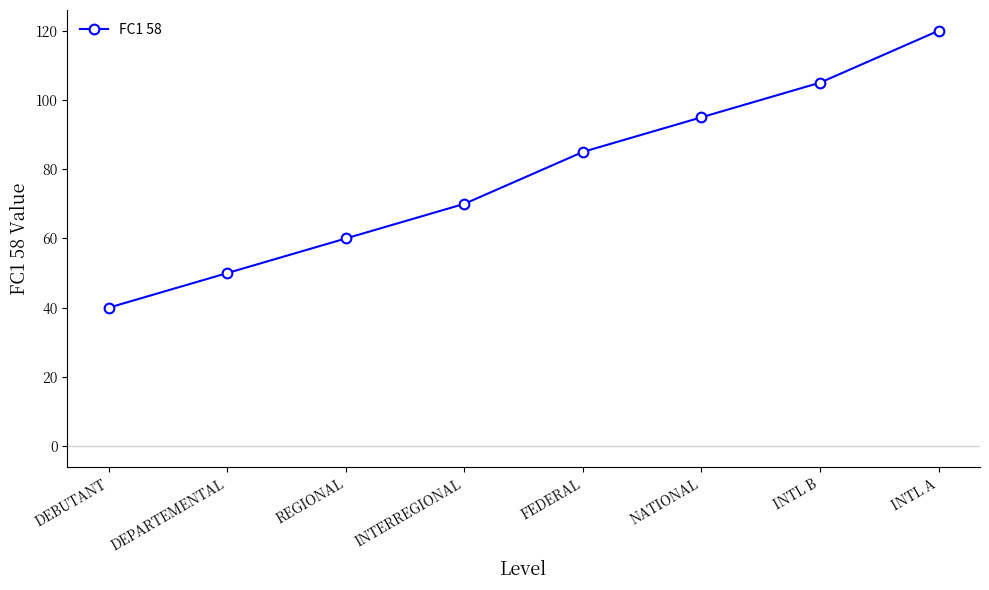

Reading right to left, what are all the values shown in this chart?

INTL A=120	INTL B=105	NATIONAL=95	FEDERAL=85	INTERREGIONAL=70	REGIONAL=60	DEPARTEMENTAL=50	DEBUTANT=40